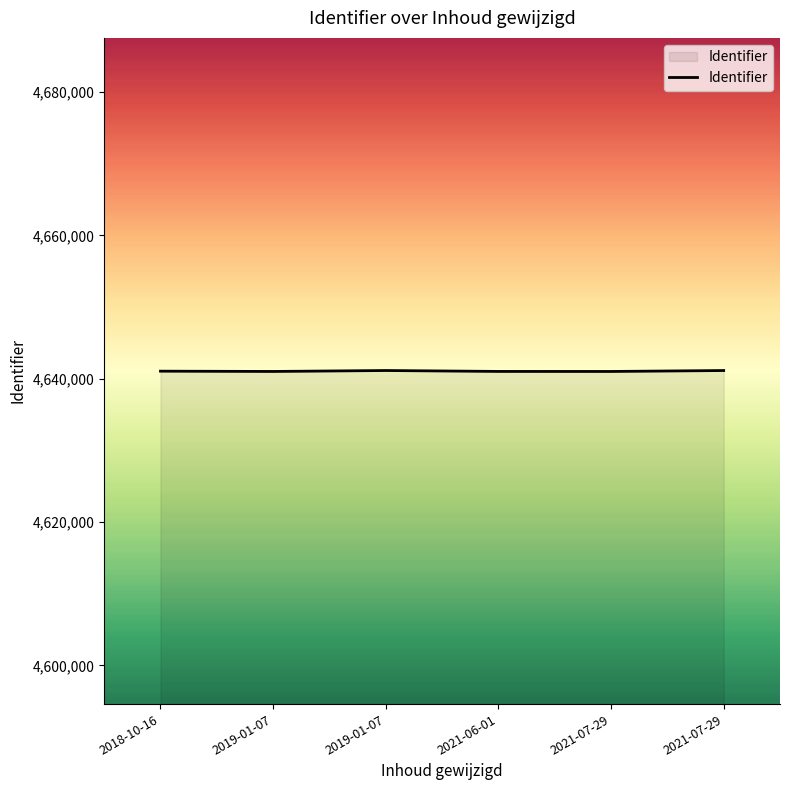

Does the chart have visible grid lines?

No